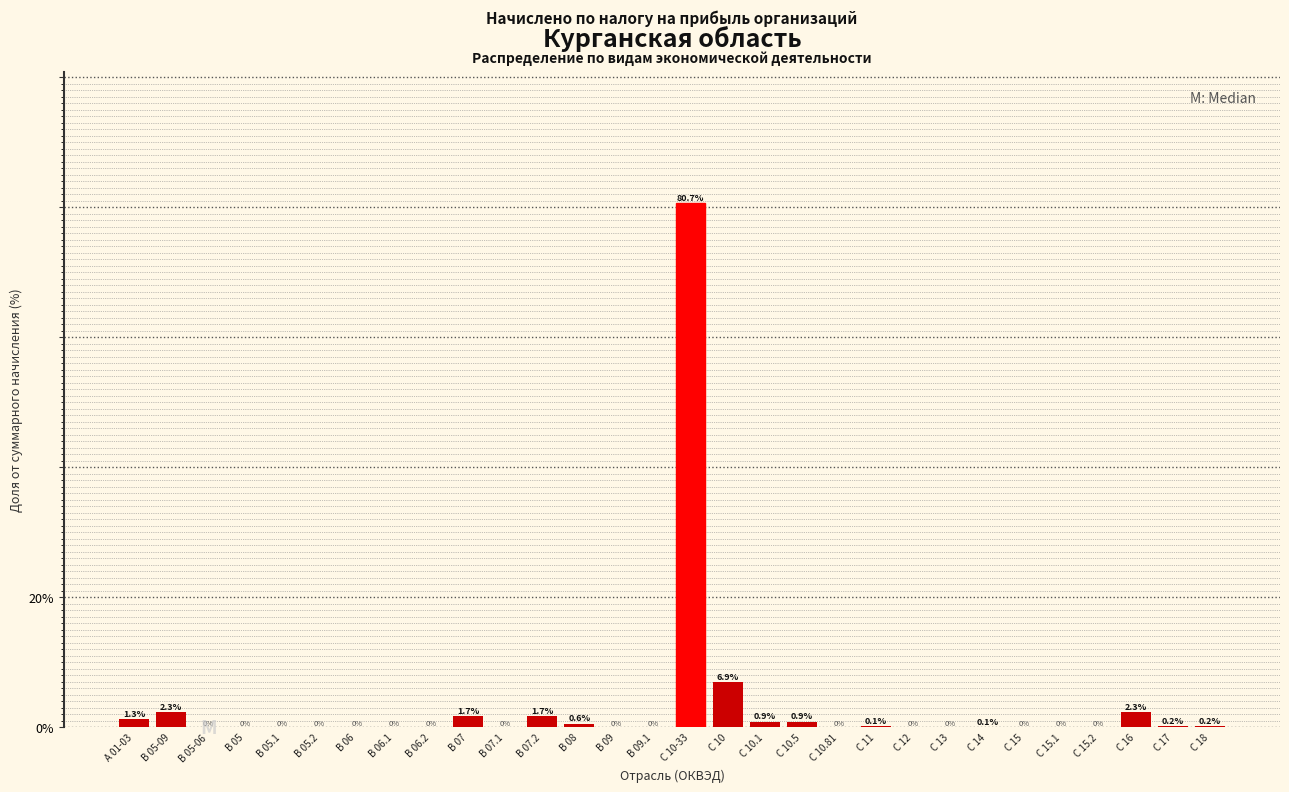

The value at B 07.1 is 36.4. True or false?

False